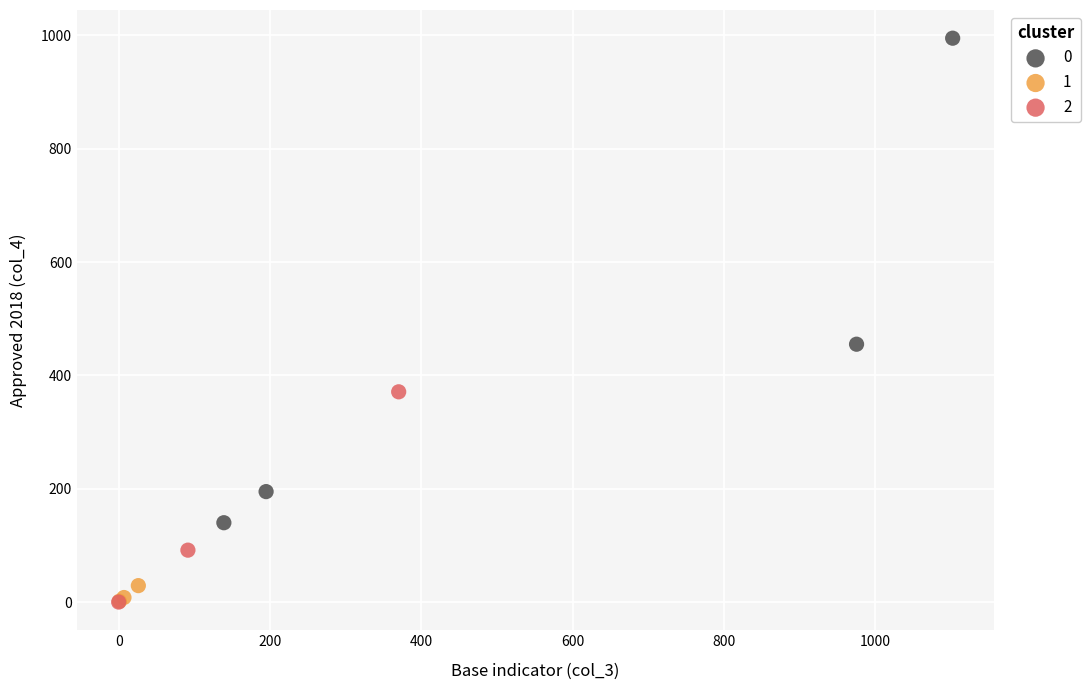

What are all the series names shown in the legend?

0, 1, 2